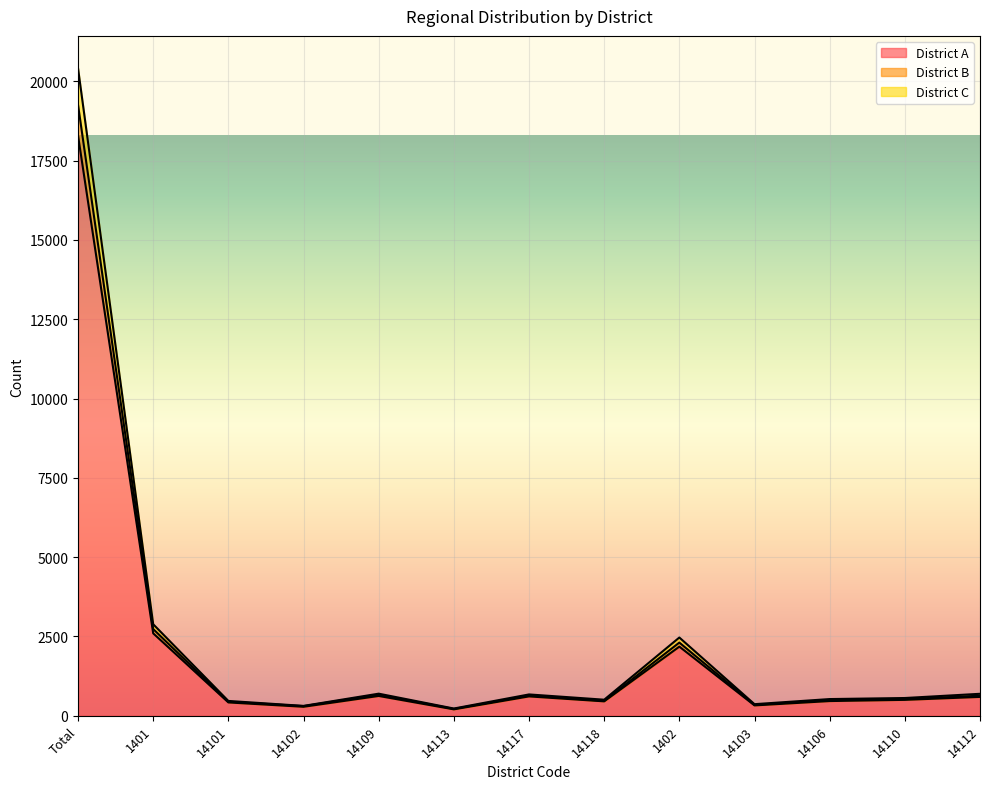

Reading left to right, list all the values displayed in this chart.

District A: Total=18291	1401=2599	14101=421	14102=284	14109=625	14113=203	14117=611	14118=455	1402=2180	14103=327	14106=464	14110=502	14112=595
District B: Total=20411	1401=2886	14101=468	14102=312	14109=697	14113=229	14117=673	14118=507	1402=2467	14103=366	14106=527	14110=560	14112=693
District C: Total=19257	1401=2734	14101=443	14102=304	14109=665	14113=216	14117=636	14118=470	1402=2307	14103=343	14106=494	14110=524	14112=634